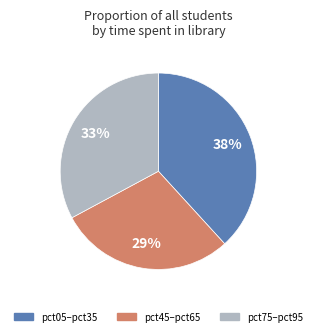

Is there a majority slice in this chart?

No